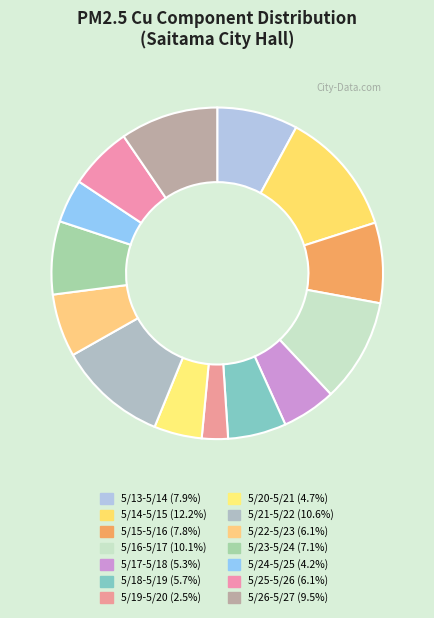

To the nearest percent, what portion does 5/25-5/26 represent?

6%